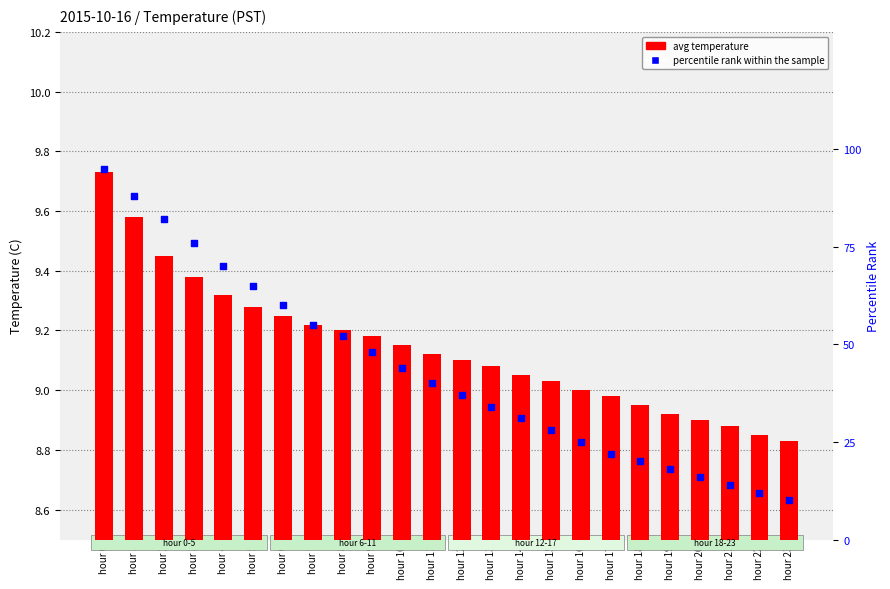

At how many categories does at least one series exceed 50?

9